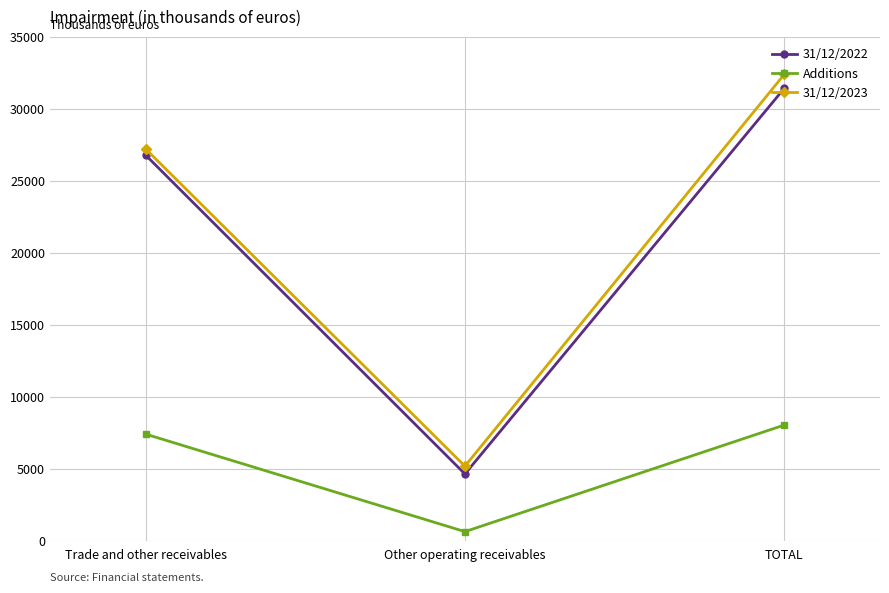

Reading left to right, extract all data points from this chart.

31/12/2022: Trade and other receivables=26779	Other operating receivables=4634	TOTAL=31413
Additions: Trade and other receivables=7401	Other operating receivables=629	TOTAL=8030
31/12/2023: Trade and other receivables=27206	Other operating receivables=5176	TOTAL=32382